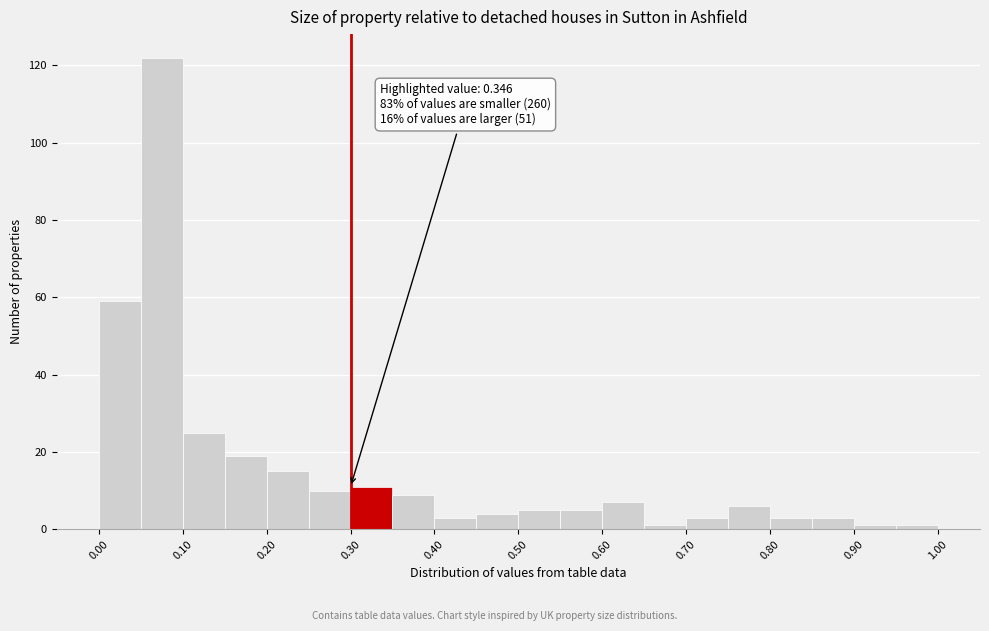

Which range on the x-axis has the tallest bar?

0.05 to 0.10